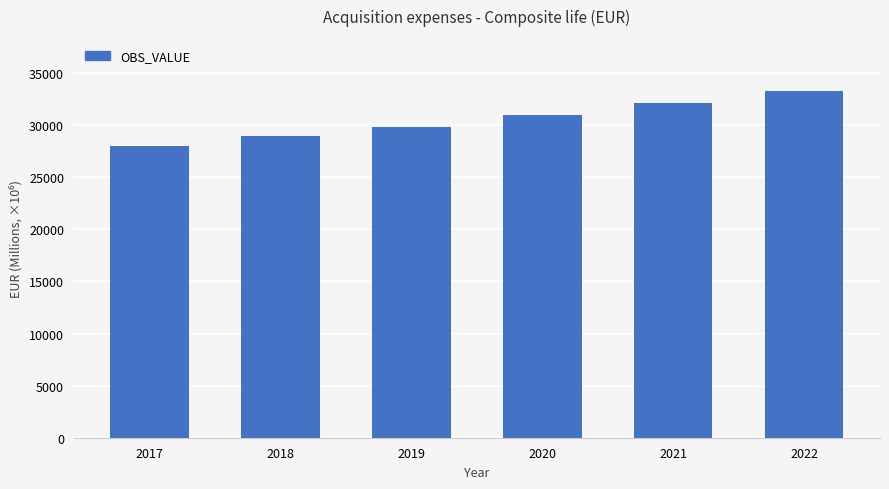

What is the difference between the values at 2020 and 2022?

2288.2